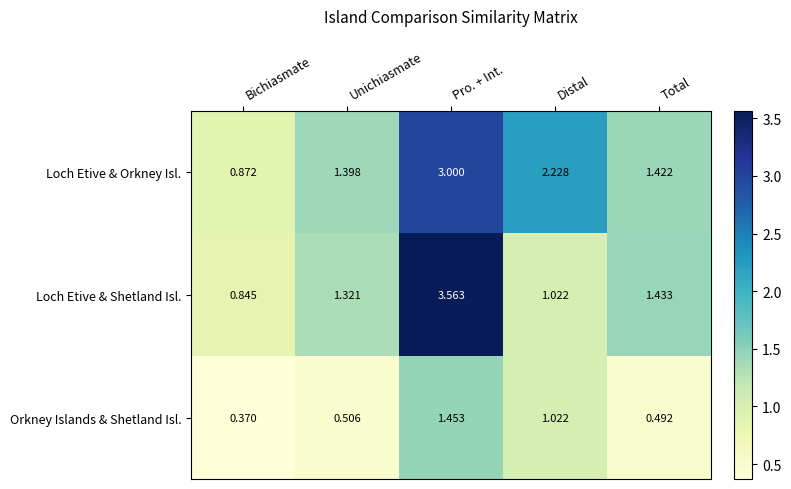

At which label does Loch Etive & Shetland Isl. first exceed 1?

Unichiasmate